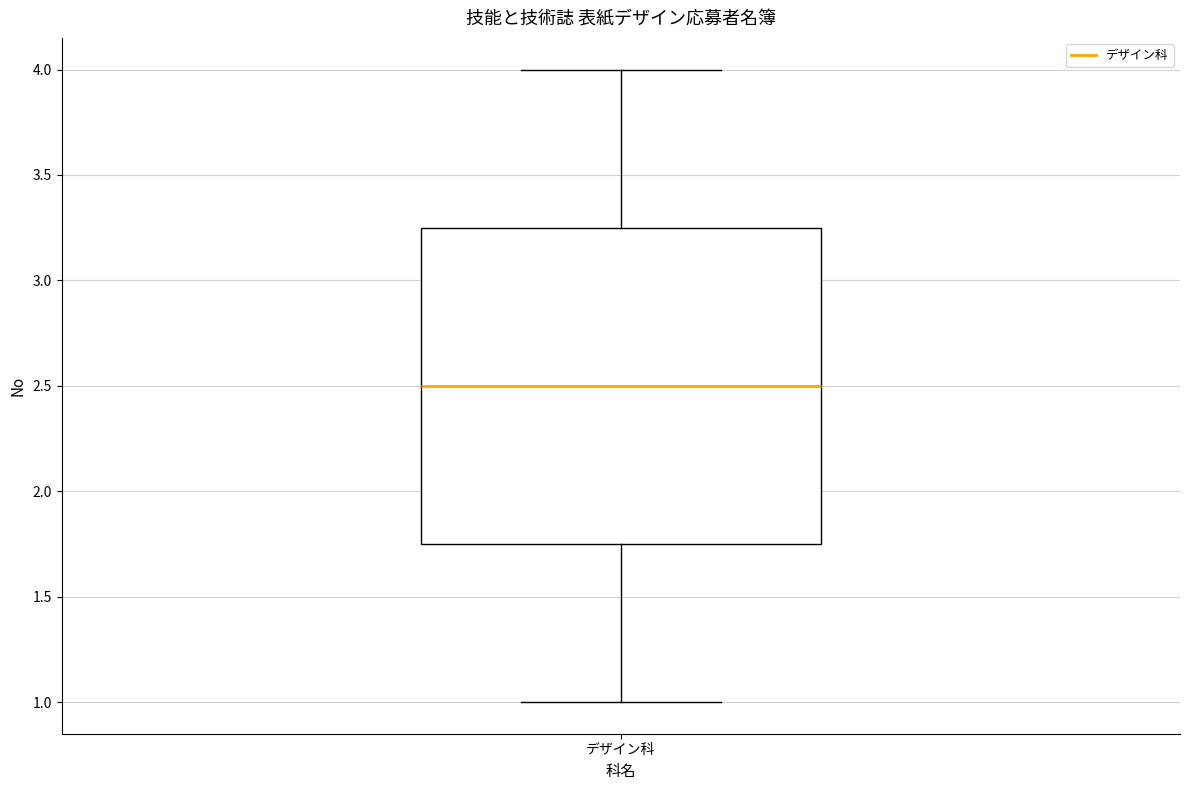

Transcribe this box plot: give where the median line is, the range the box spans, and where the two whiskers end, as read against the y-axis. The values are not printed on the chart, so give them approximately, as read against the axis.

median 2.50, box 1.75 to 3.25, whiskers 1.00 to 4.00